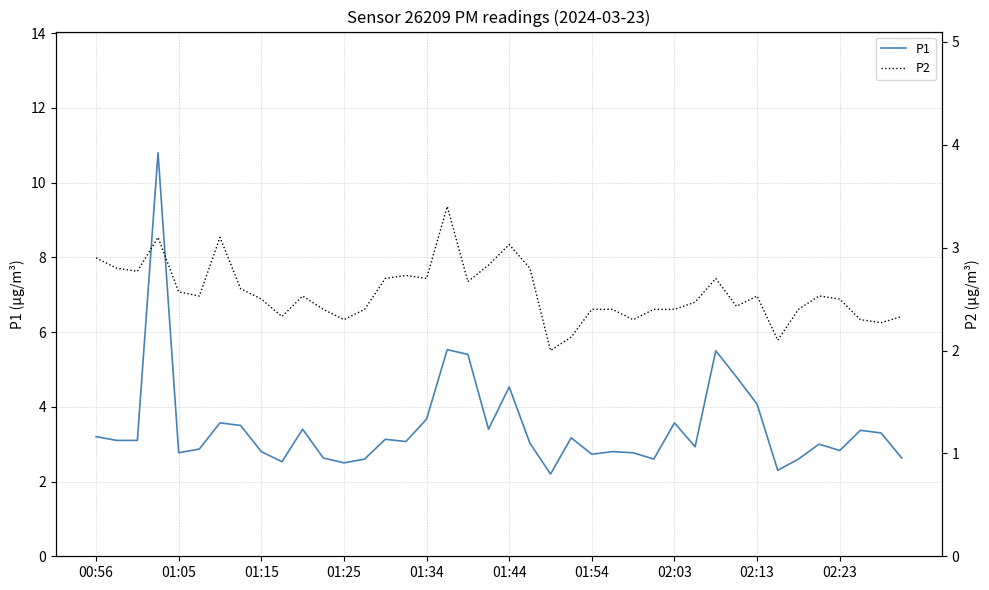

What is the lowest value of the P1 series?

2.2